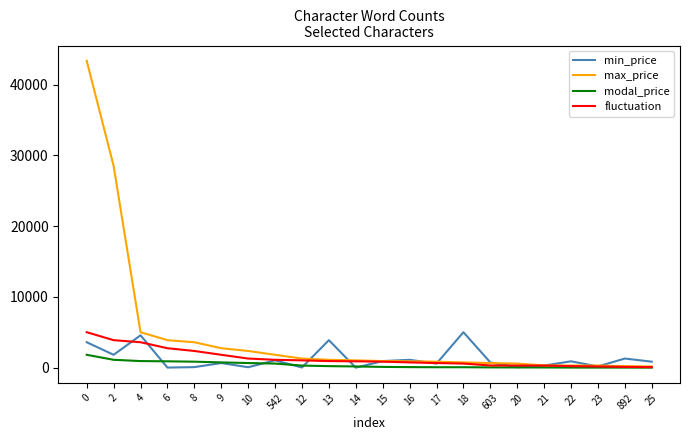

What is the difference between the highest and lowest values at 9?

2096